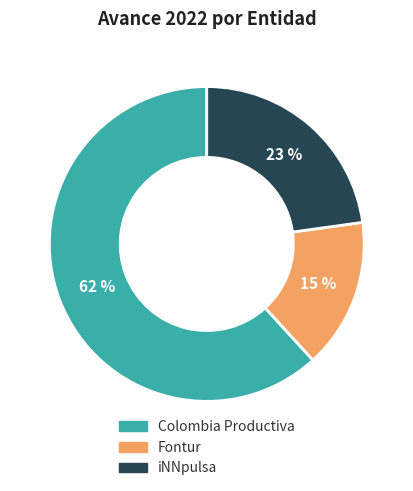

Which has a higher value, Fontur or Colombia Productiva?

Colombia Productiva